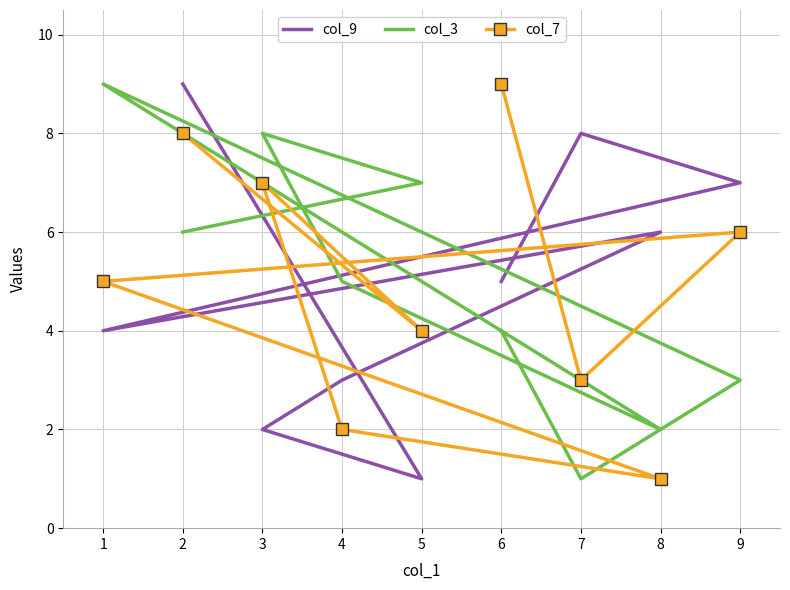

How many data points in col_7 are less than 5?

4